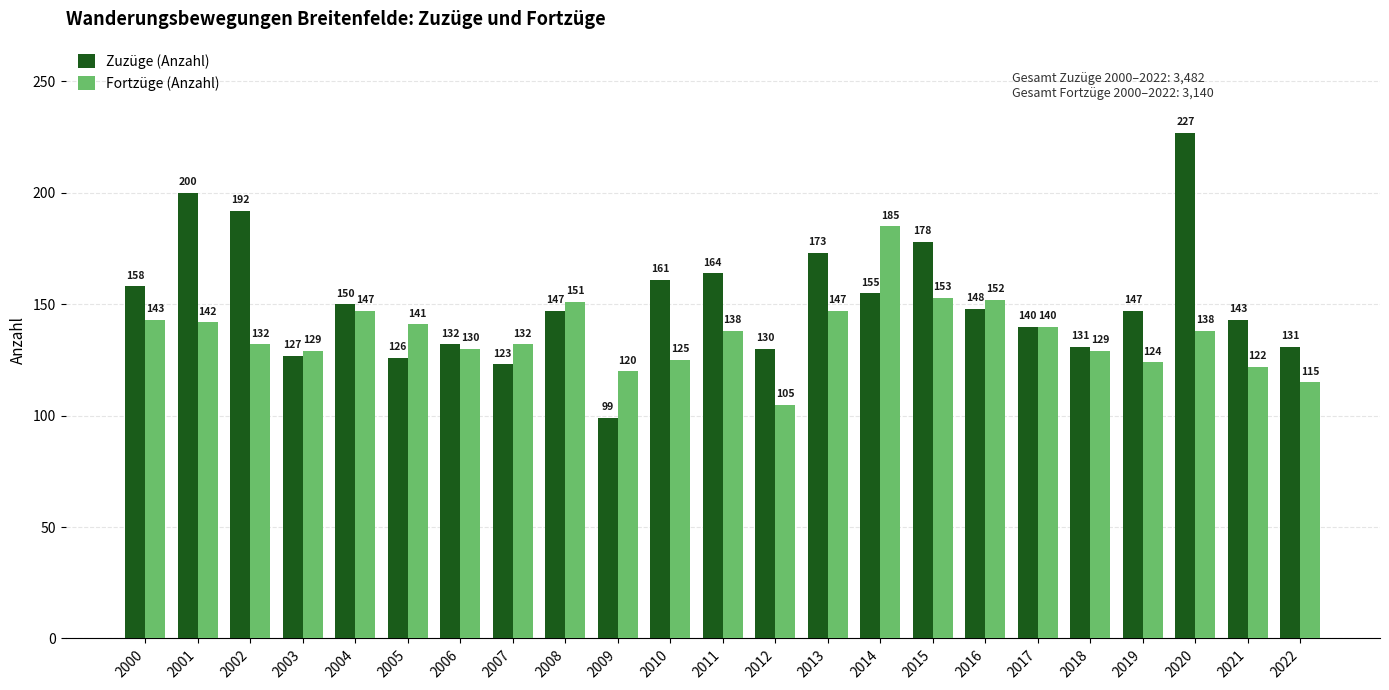

Are the bars horizontal?

No